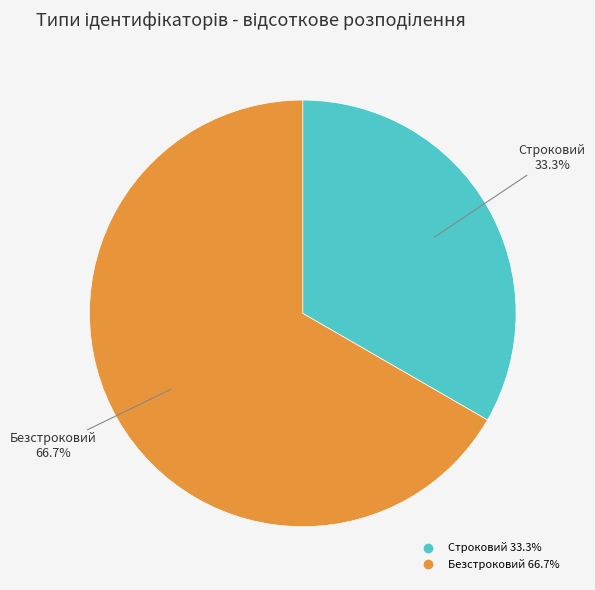

True or false: Строковий accounts for 33% of the total.

True